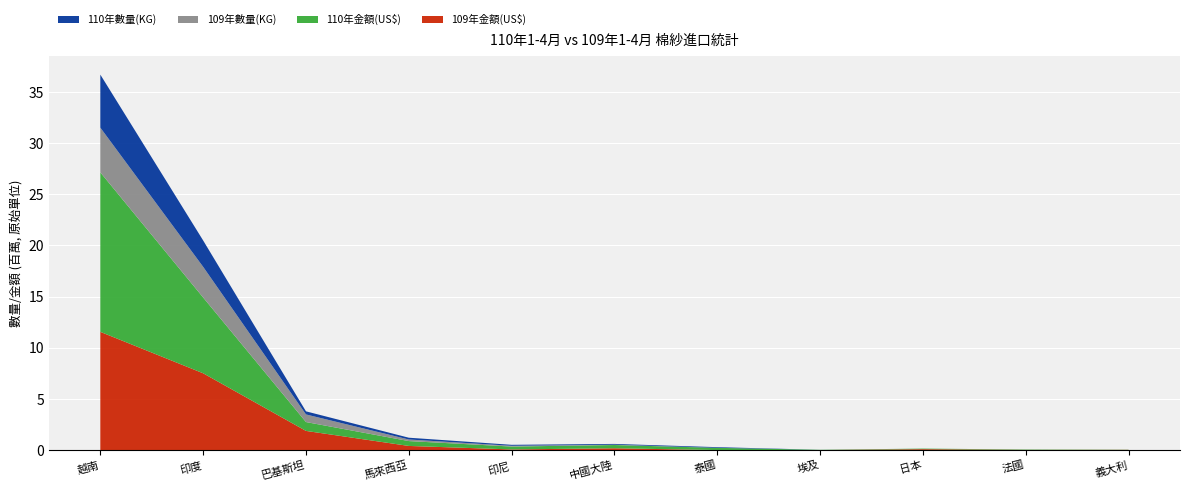

Reading left to right, what are all the values shown in this chart?

110年數量(KG): 5179577	2574681	302405	174599	95446	78483	67074	2904	992	561	220
109年數量(KG): 4371834	2996909	742750	154046	74309	28497	0	0	2209	158	633
110年金額(US$): 15582400	7403800	865900	474700	281800	317400	216400	24000	54400	38400	16500
109年金額(US$): 11549500	7501800	1871300	402900	60200	175000	0	0	86600	14400	18900